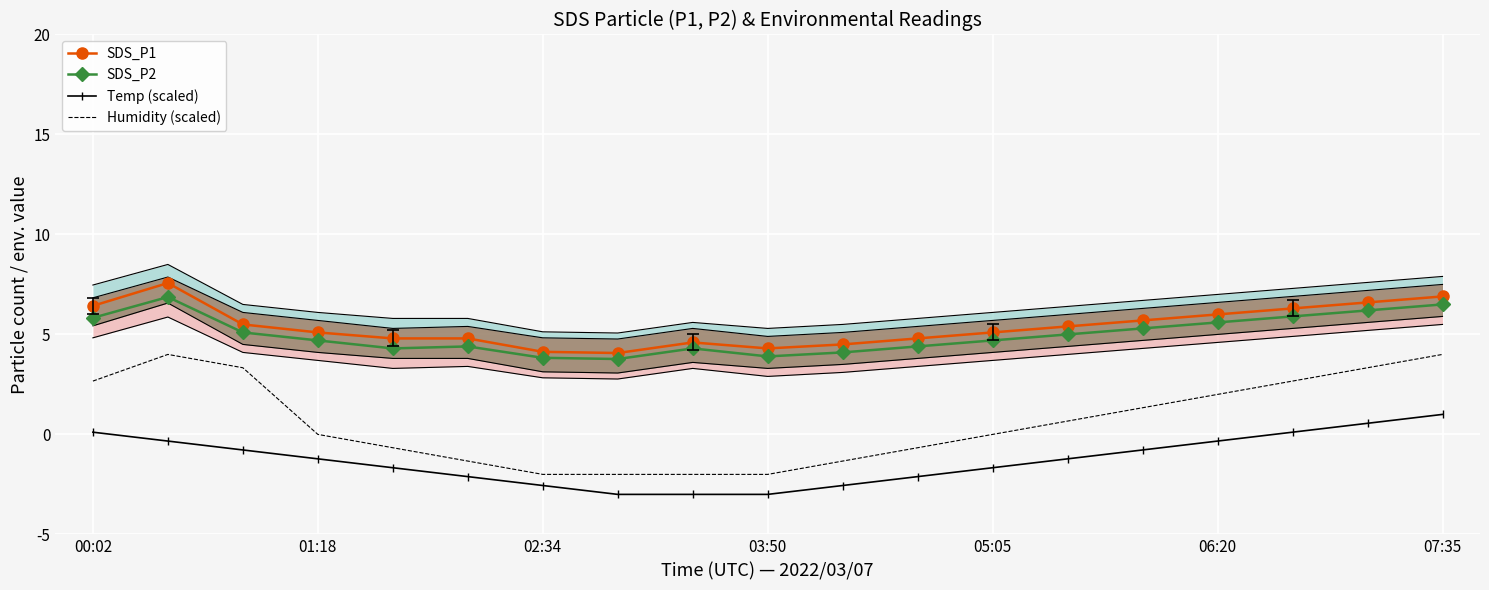

Is it true that Humidity (scaled) equals -0.3 at 10?

False